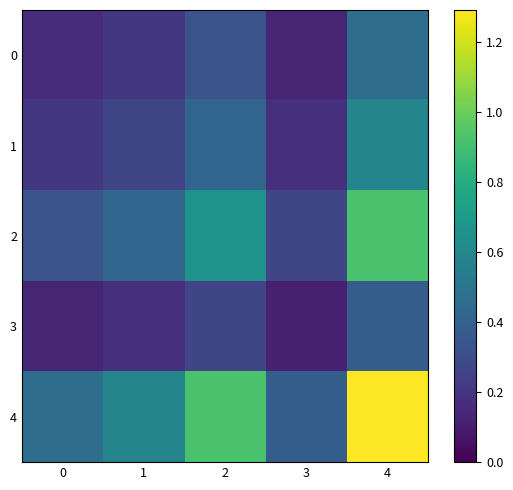

Reading left to right, list all the values displayed in this chart.

0: 0=0.2	1=0.2	2=0.3	3=0.1	4=0.5
1: 0=0.2	1=0.3	2=0.4	3=0.2	4=0.6
2: 0=0.3	1=0.4	2=0.7	3=0.3	4=0.9
3: 0=0.1	1=0.2	2=0.3	3=0.1	4=0.4
4: 0=0.5	1=0.6	2=0.9	3=0.4	4=1.3